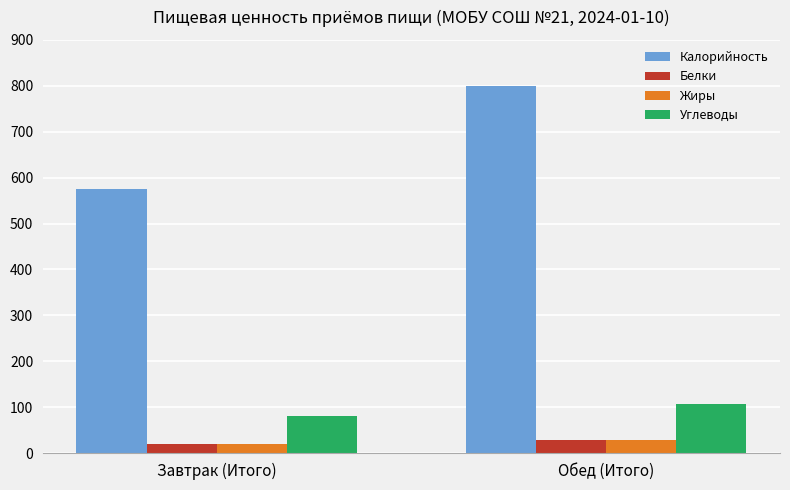

Is the value of Жиры at Обед (Итого) greater than the value of Калорийность at Обед (Итого)?

No